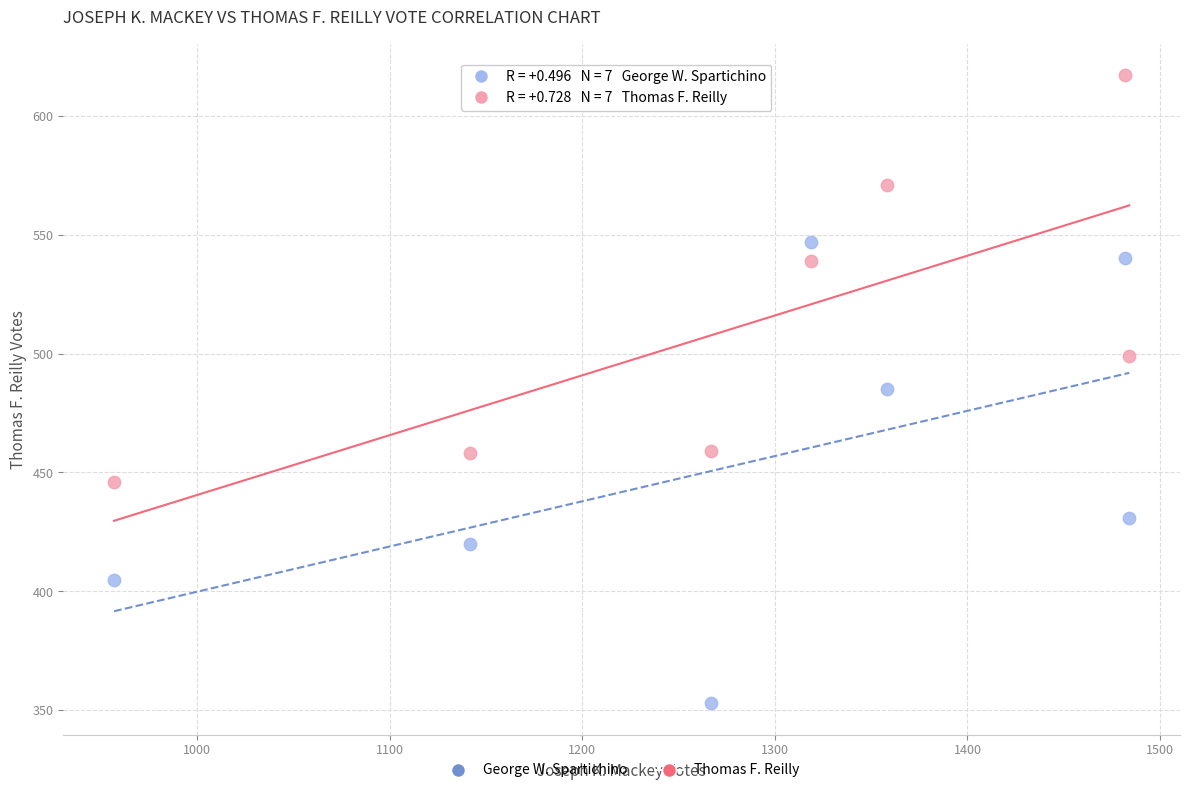

In the George W. Spartichino series, what Y value is closest to 450?

431